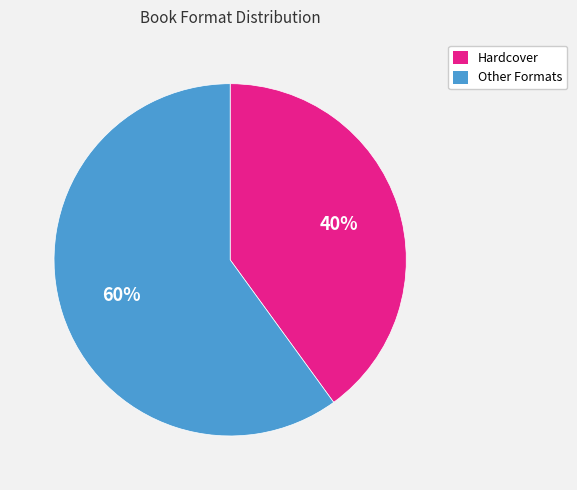

What percentage is the Hardcover slice, to the nearest percent?

40%